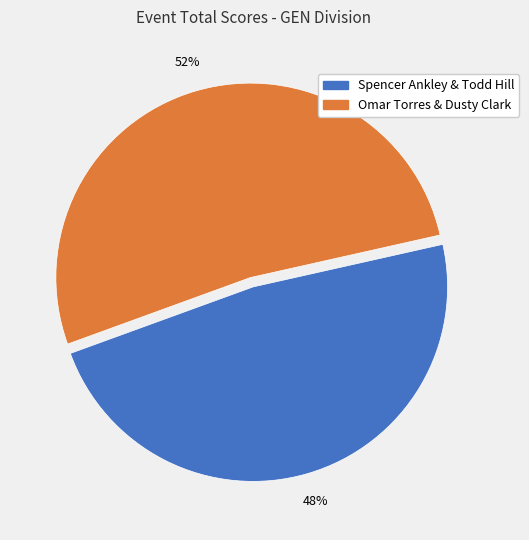

Is it true that Omar Torres & Dusty Clark is 52% of the pie?

True